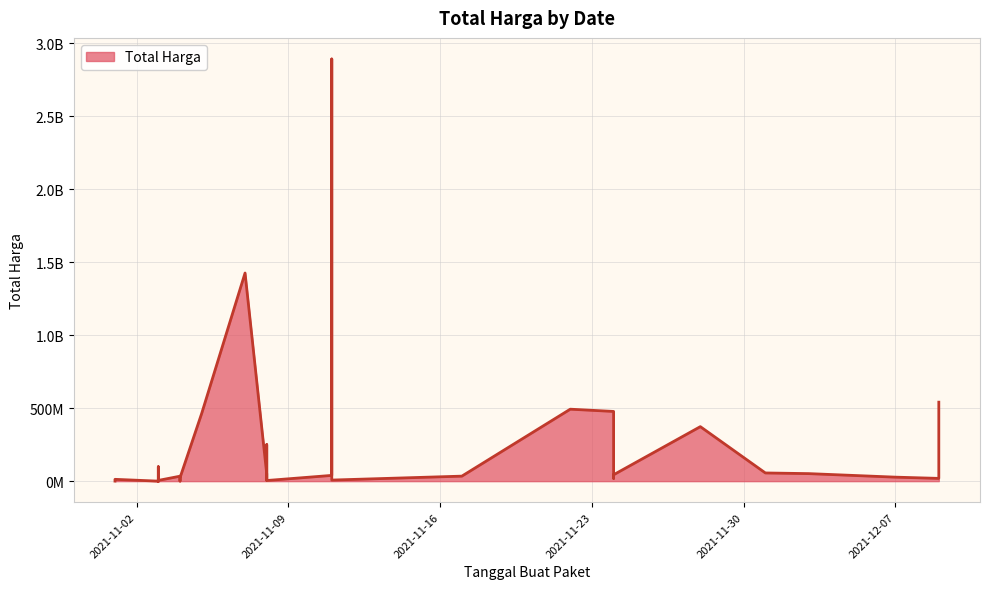

What is the label of the 17th point from the left?

2021-11-03